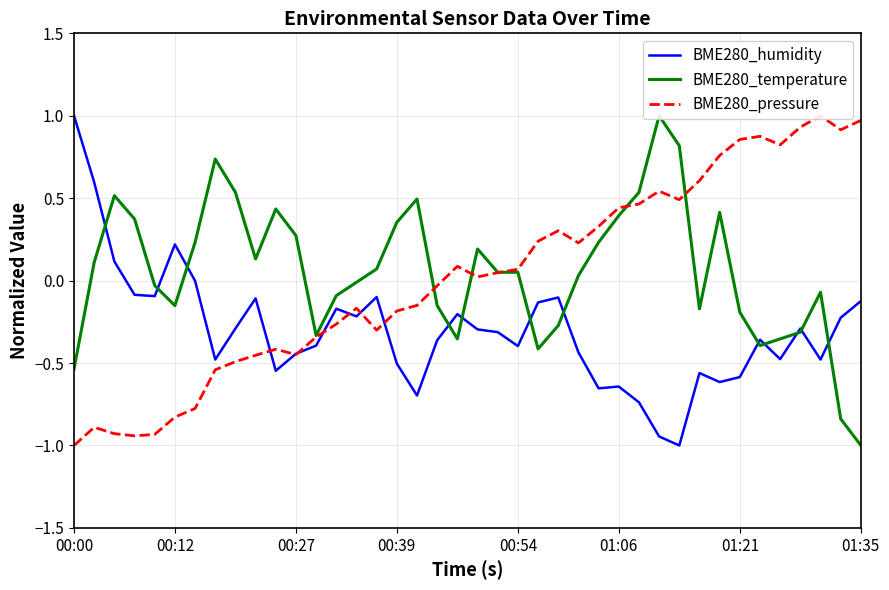

How many lines are shown in the chart?

3